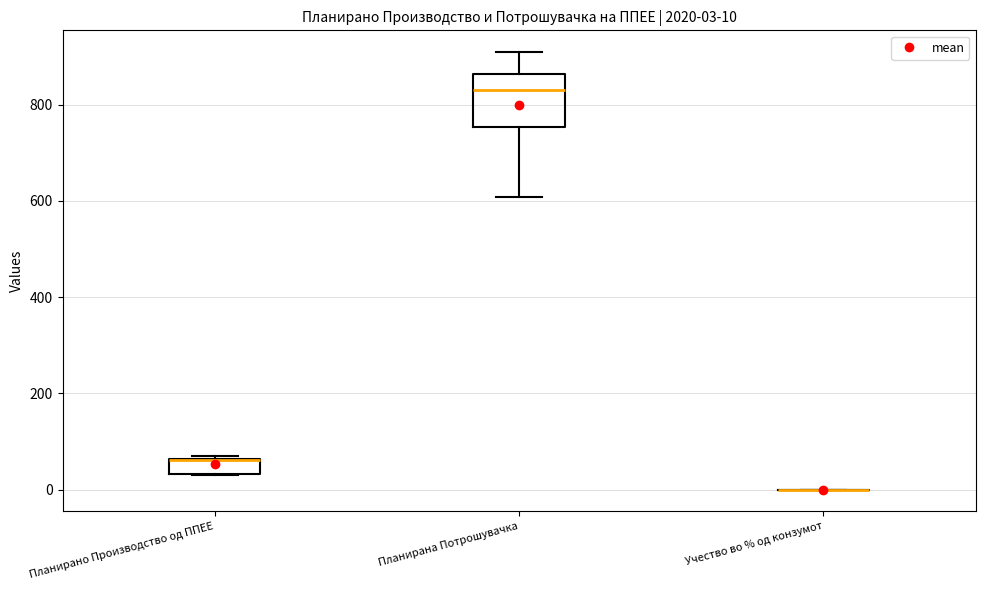

Which box is the tallest, from its lower edge to its upper edge?

Планирана Потрошувачка